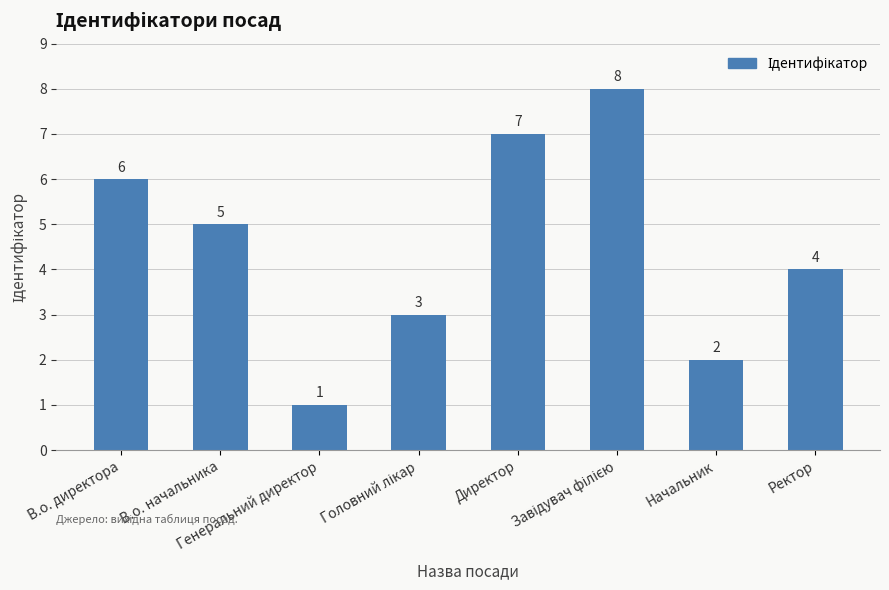

At which label is the value closest to 4?

Ректор